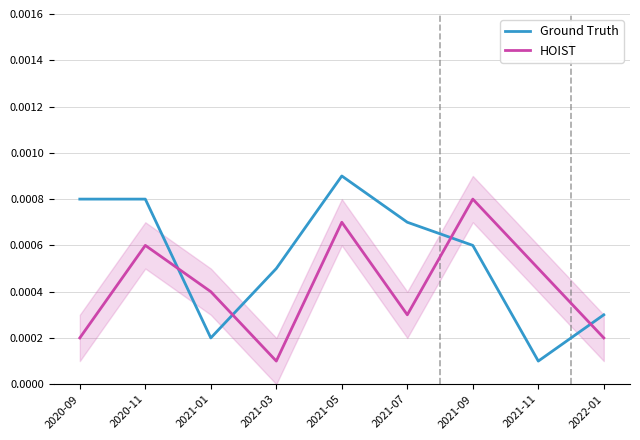

At which category does Ground Truth reach its first local peak?

2021-05